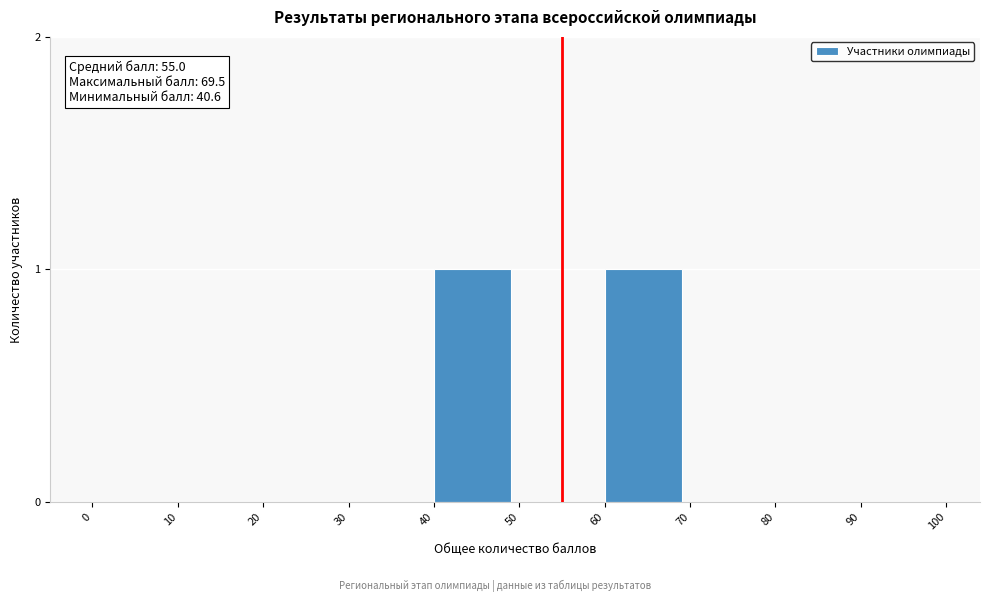

Reading left to right, list all the values displayed in this chart.

0=0	10=0	20=0	30=0	40=1	50=0	60=1	70=0	80=0	90=0